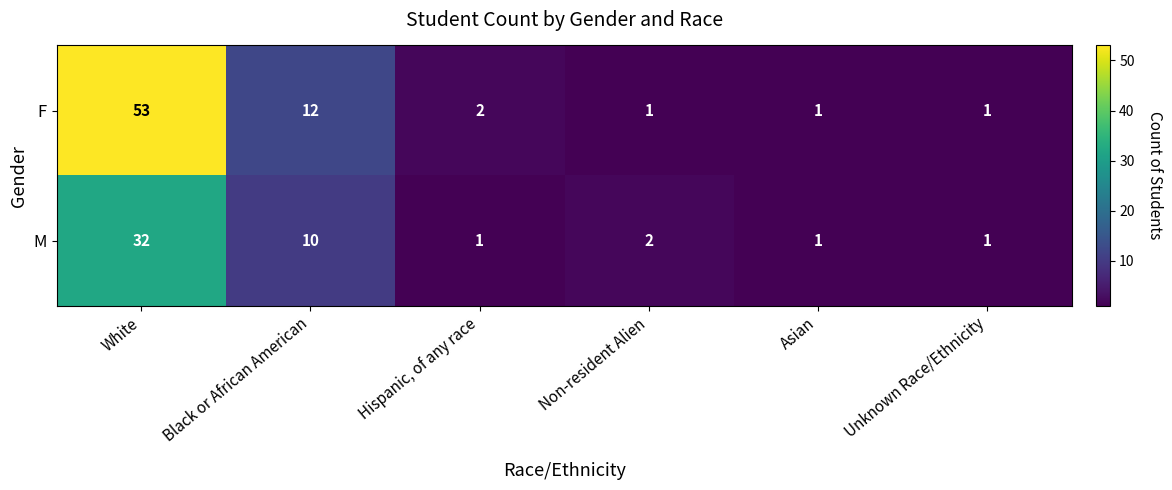

What is the difference between the maximum and minimum values in the F series?

52